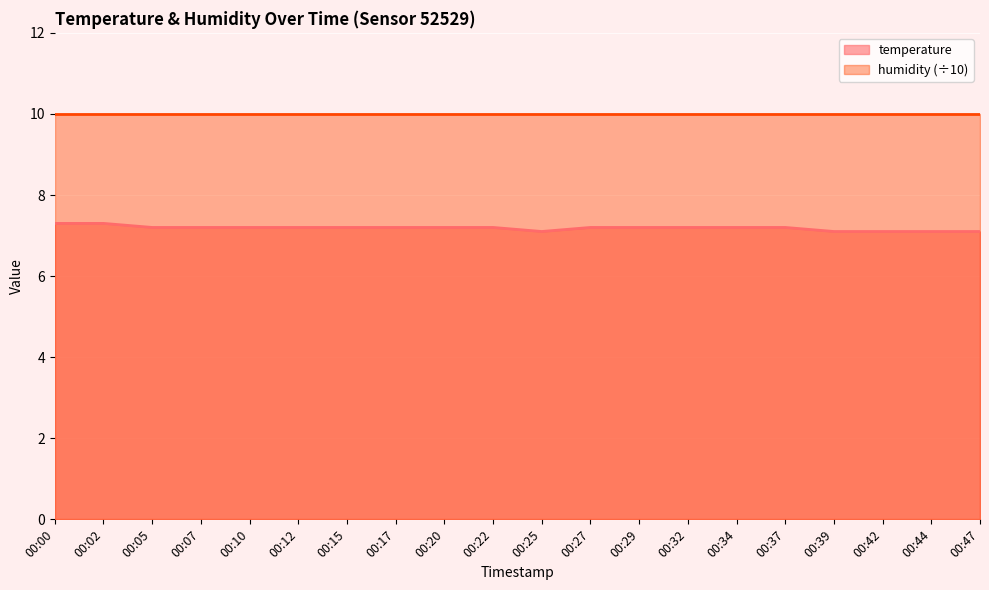

How many series are shown in this chart?

2